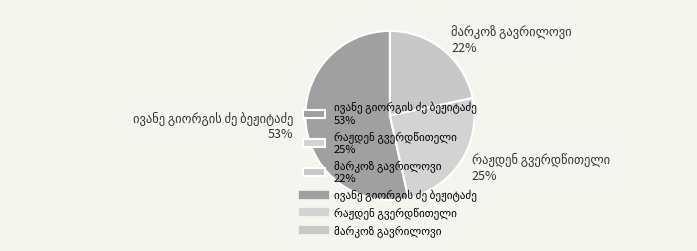

To the nearest percent, what is the average slice percentage?

33%